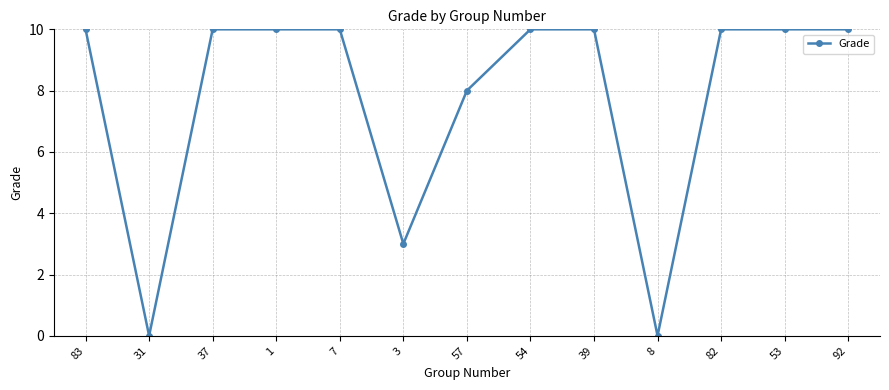

What position from the left is 31?

2